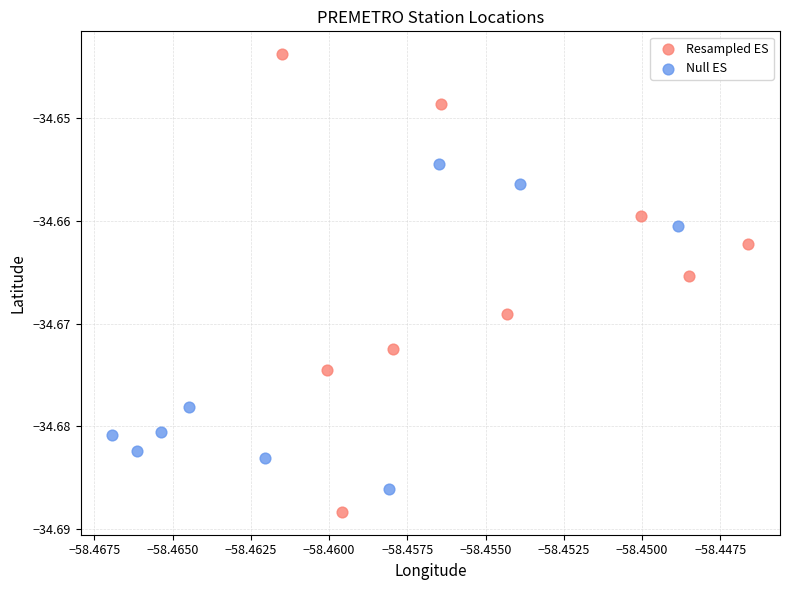

Which series contains the highest Y value?

Resampled ES